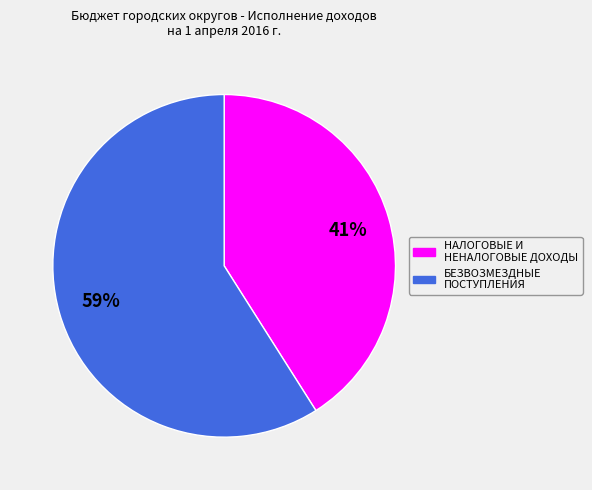

Between БЕЗВОЗМЕЗДНЫЕ ПОСТУПЛЕНИЯ and НАЛОГОВЫЕ И НЕНАЛОГОВЫЕ ДОХОДЫ, which is larger?

БЕЗВОЗМЕЗДНЫЕ ПОСТУПЛЕНИЯ